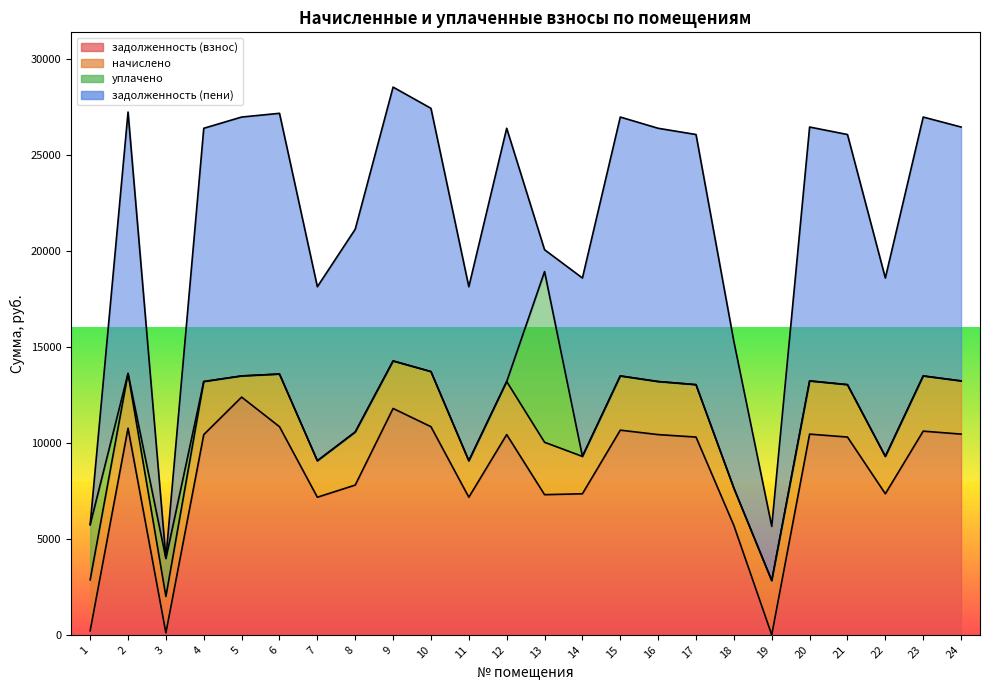

How many values in the начислено series are below 2741?

12